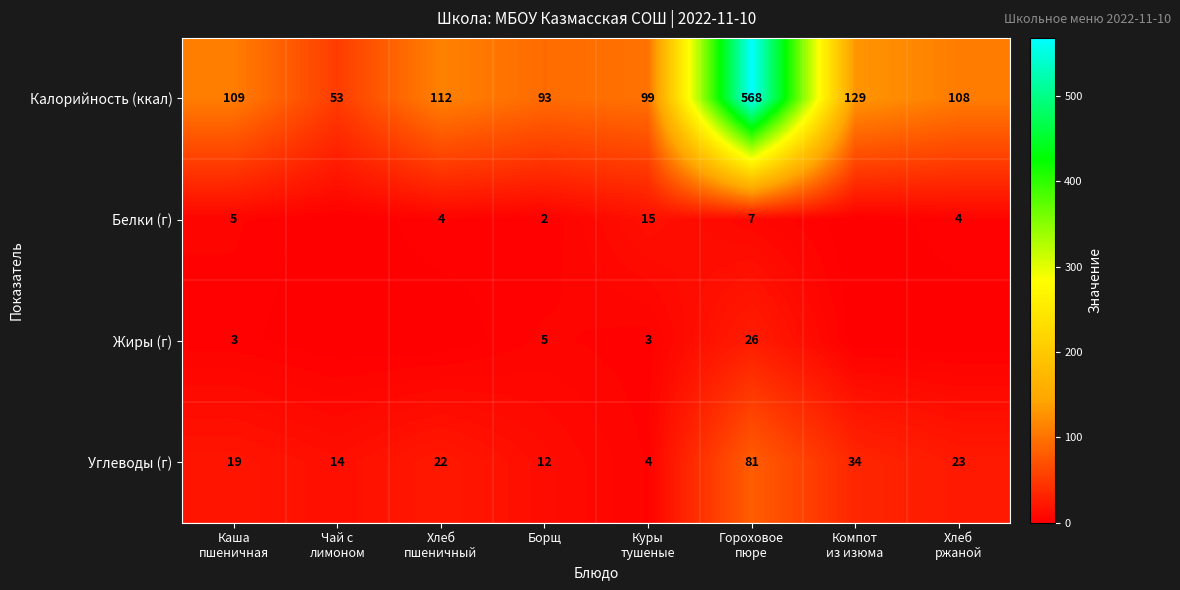

The Жиры (г) series shows 2 at Борщ. True or false?

False